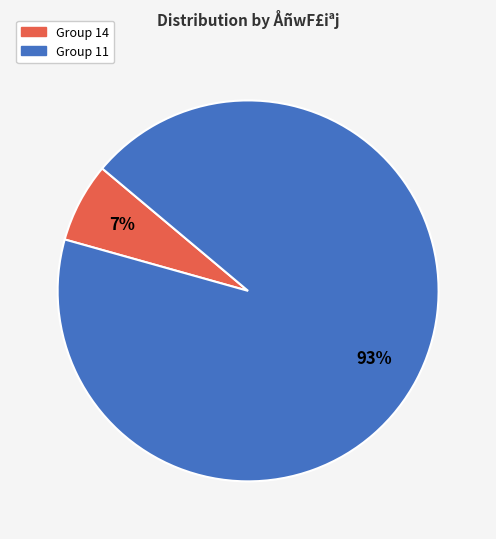

To the nearest percent, what is the average slice percentage?

50%